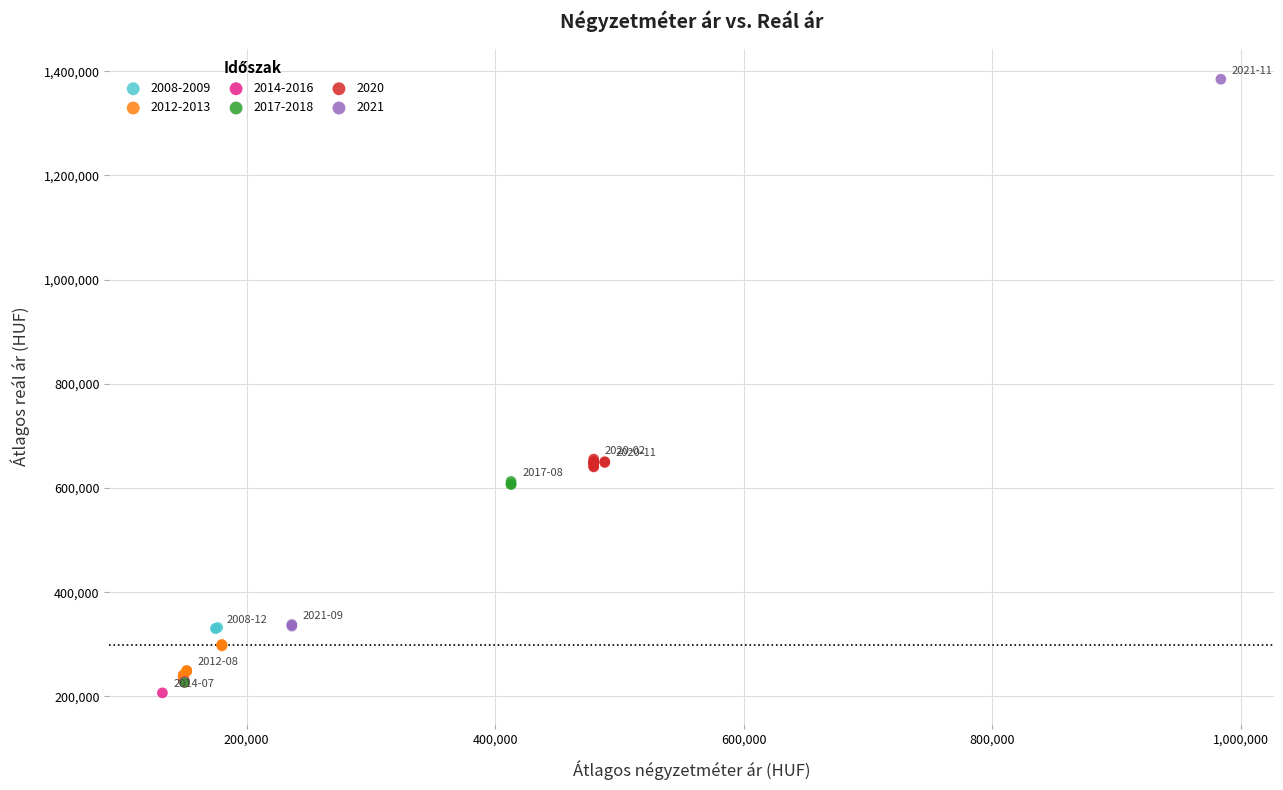

Which series has the largest Y range (max minus min)?

2021